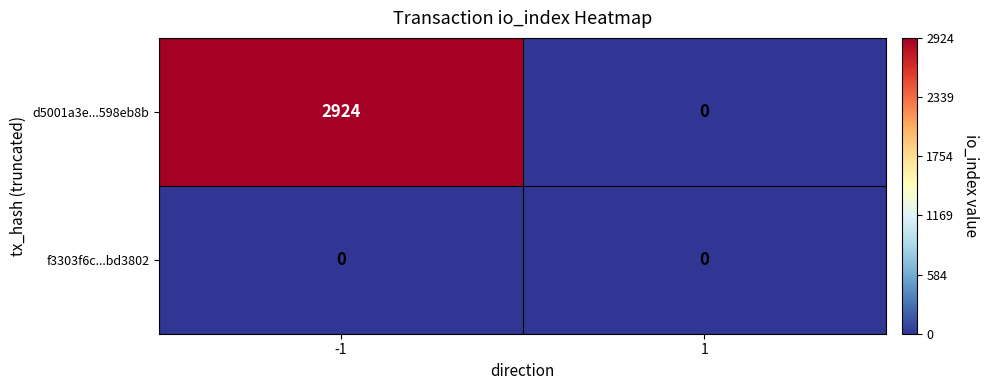

What is the difference between the d5001a3e...598eb8b values at -1 and 1?

2924